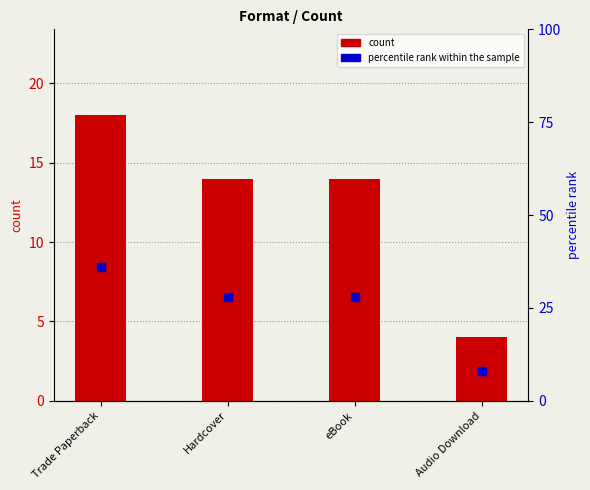

Which series has the largest total across all categories?

percentile rank within the sample